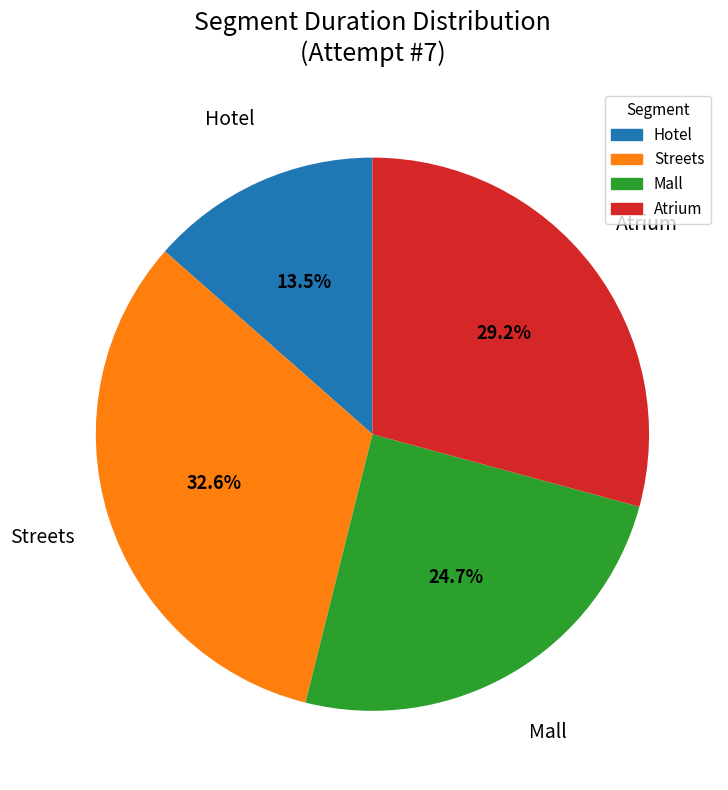

Combined, do Atrium and Hotel account for over 50%?

No